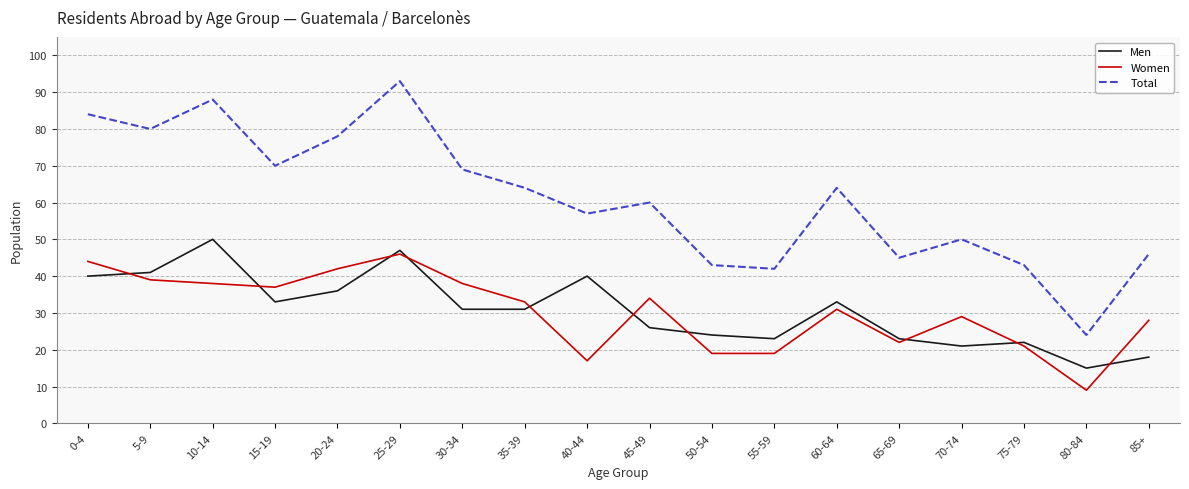

What is the spread (max minus min) of values at 35-39?

33